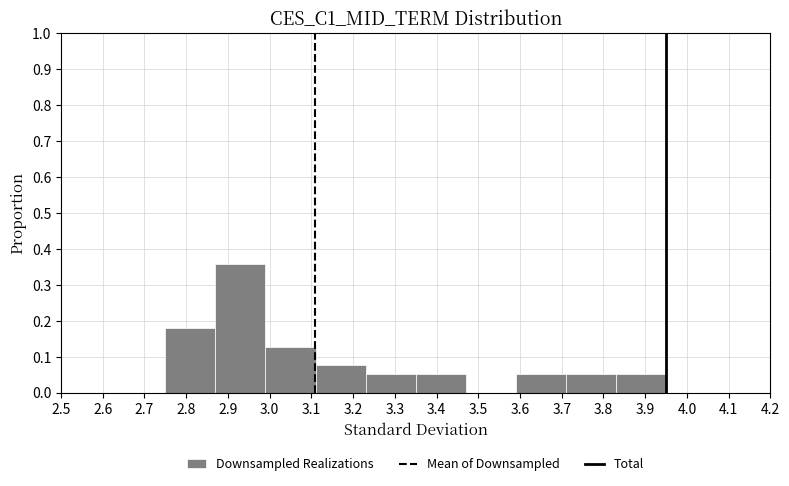

Reading left to right, transcribe this chart: for each bar, give the range it covers on the x-axis and its height. The values are not printed on the chart, so give them approximately, as read against the axis.

2.75 to 2.87: 0.18
2.87 to 2.99: 0.36
2.99 to 3.11: 0.13
3.11 to 3.23: 0.08
3.23 to 3.35: 0.05
3.35 to 3.47: 0.05
3.47 to 3.59: 0
3.59 to 3.71: 0.05
3.71 to 3.83: 0.05
3.83 to 3.95: 0.05